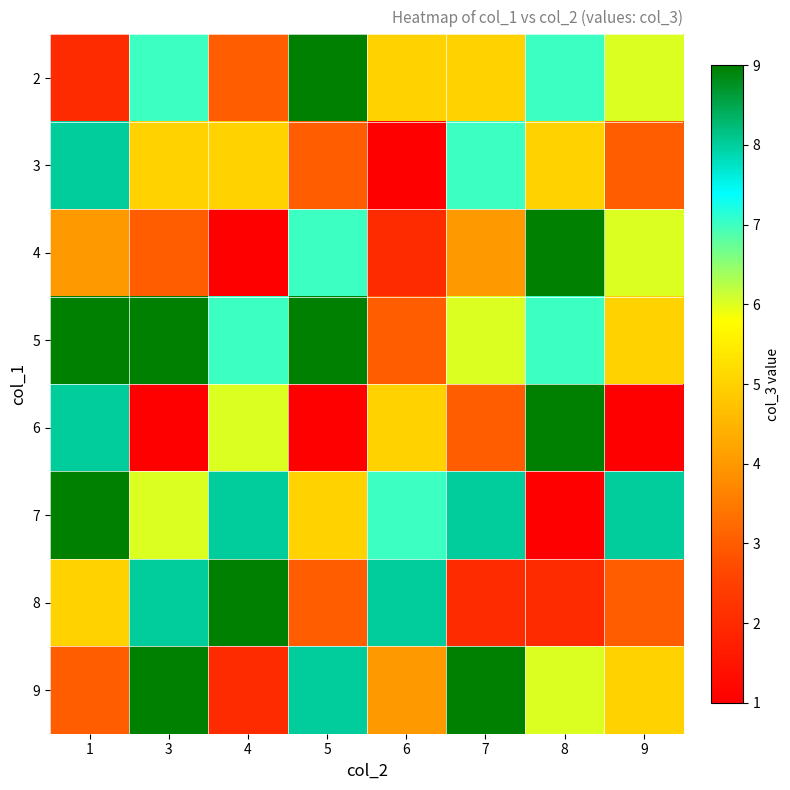

Reading left to right, extract all data points from this chart.

2: 1=2	3=7	4=3	5=9	6=5	7=5	8=7	9=6
3: 1=8	3=5	4=5	5=3	6=1	7=7	8=5	9=3
4: 1=4	3=3	4=1	5=7	6=2	7=4	8=9	9=6
5: 1=9	3=9	4=7	5=9	6=3	7=6	8=7	9=5
6: 1=8	3=1	4=6	5=1	6=5	7=3	8=9	9=1
7: 1=9	3=6	4=8	5=5	6=7	7=8	8=1	9=8
8: 1=5	3=8	4=9	5=3	6=8	7=2	8=2	9=3
9: 1=3	3=9	4=2	5=8	6=4	7=9	8=6	9=5